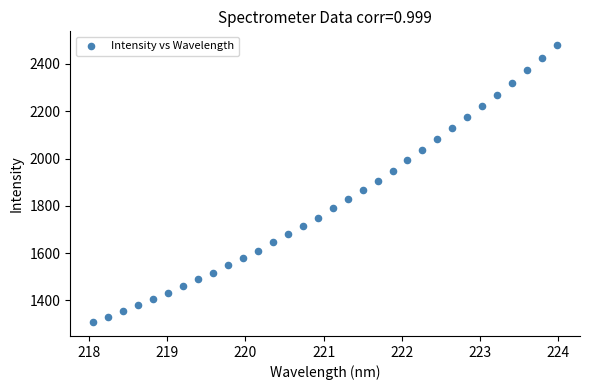

What is the range of X values (max minus min)?

5.9